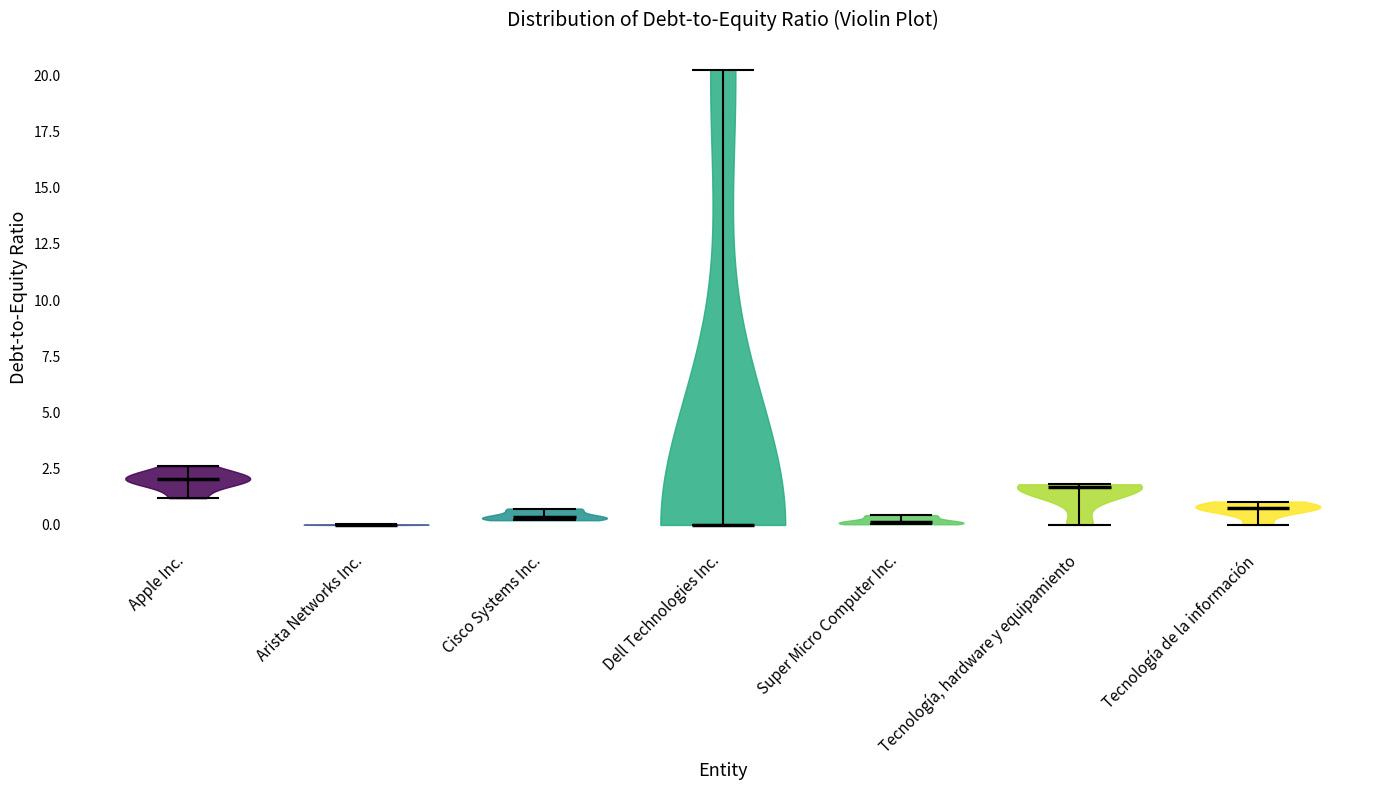

Reading left to right, read every violin against the y-axis: where its median line is, and the lowest and highest points it reaches. The values are not printed on the chart, so give them approximately, as read against the axis.

Apple Inc.: median line 2.0, lowest point 1.0, highest point 2.5
Arista Networks Inc.: median line 0.0, lowest point 0.0, highest point 0.0
Cisco Systems Inc.: median line 0.5, lowest point 0.0, highest point 0.5
Dell Technologies Inc.: median line 0.0, lowest point 0.0, highest point 20.5
Super Micro Computer Inc.: median line 0.0, lowest point 0.0, highest point 0.5
Tecnología, hardware y equipamiento: median line 1.5, lowest point 0.0, highest point 2.0
Tecnología de la información: median line 0.5, lowest point 0.0, highest point 1.0